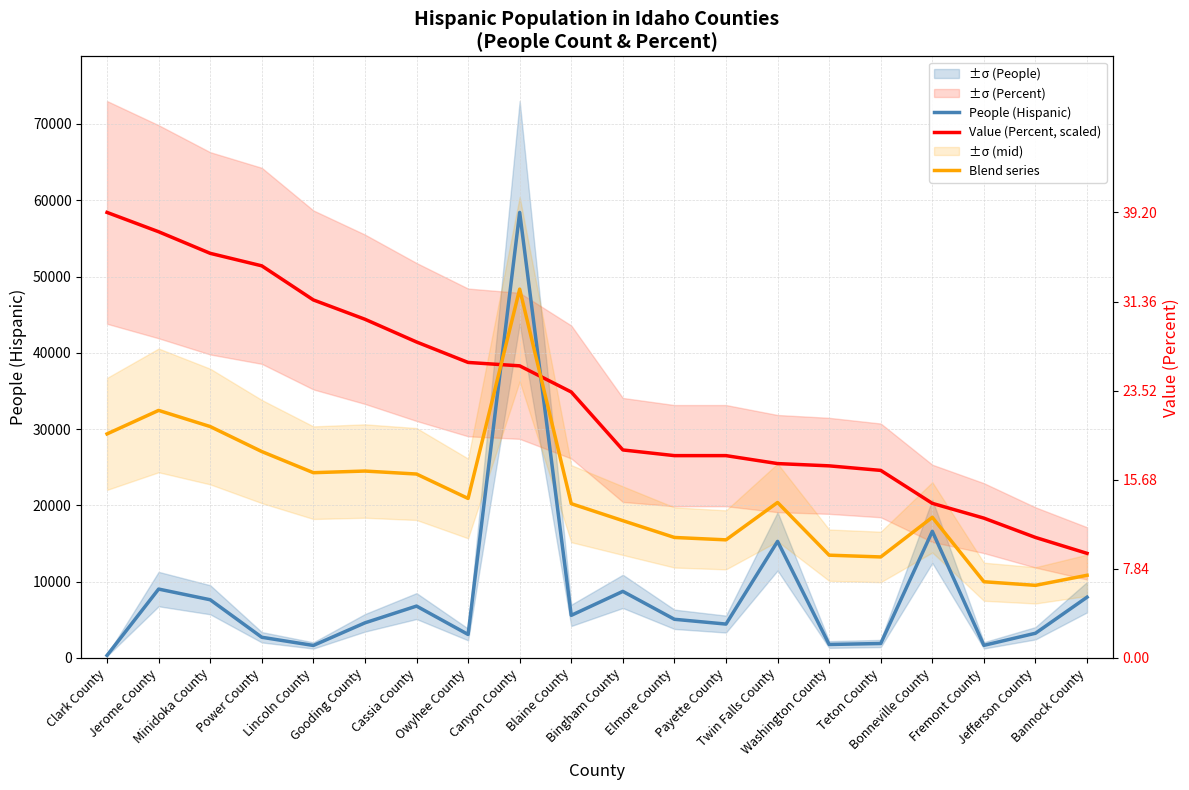

At how many categories does at least one series exceed 18393?

17